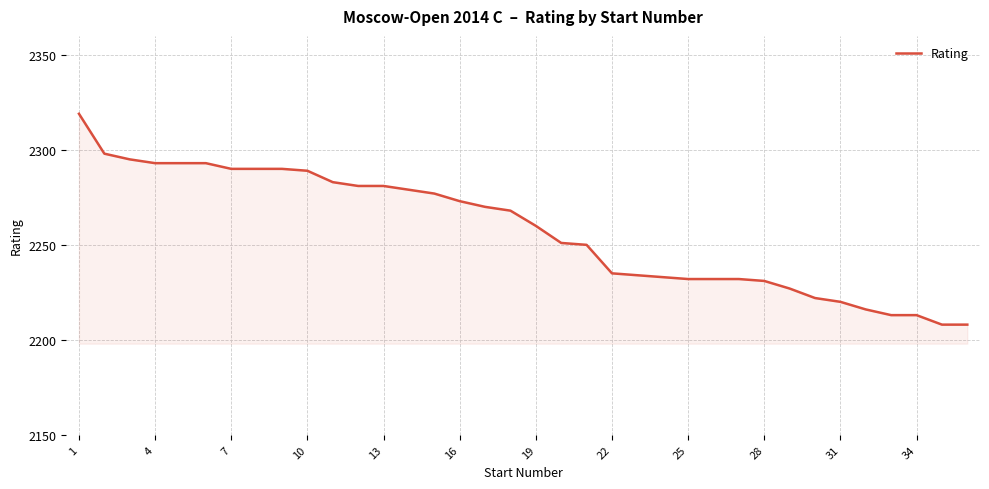

What is the difference between the maximum and minimum values?

111